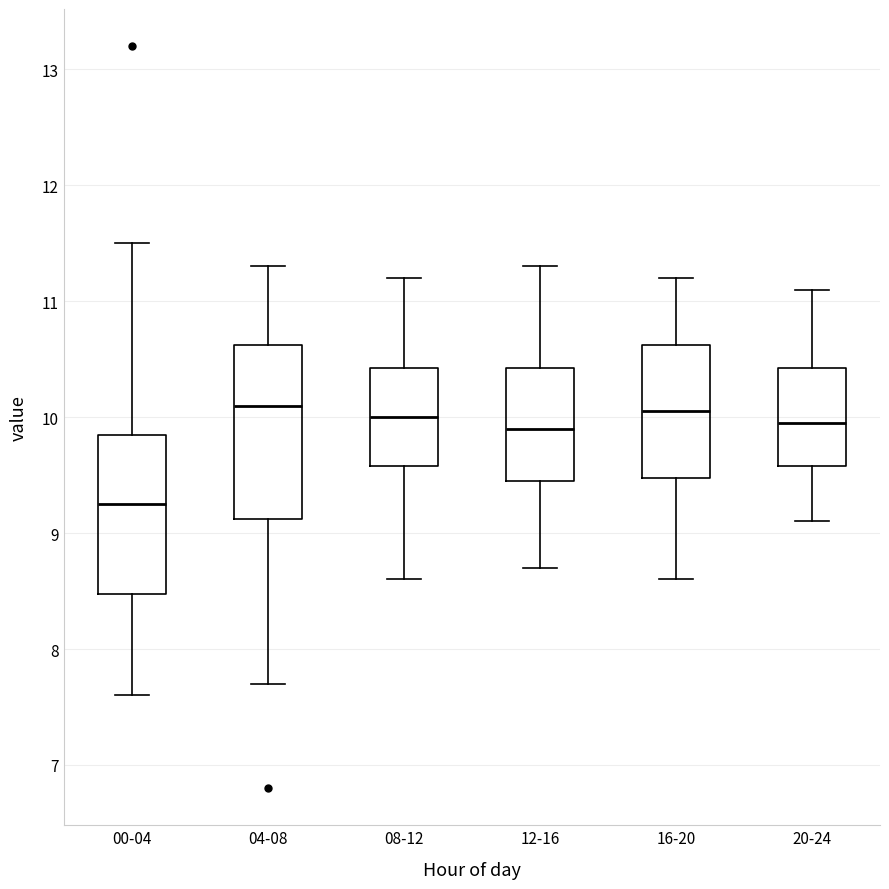

Which box has the lowest median line?

00-04